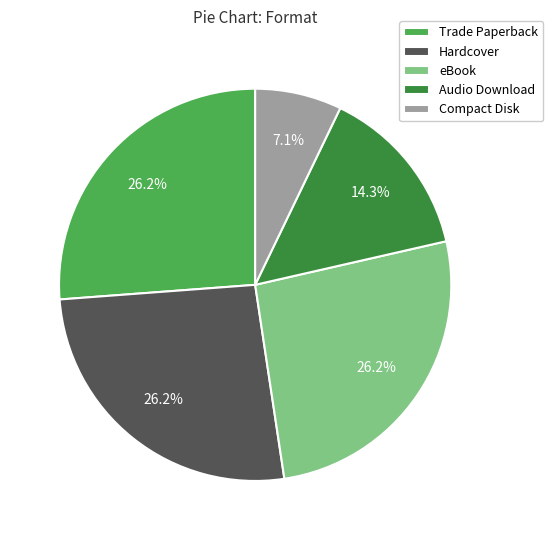

Count the number of slices in the pie.

5